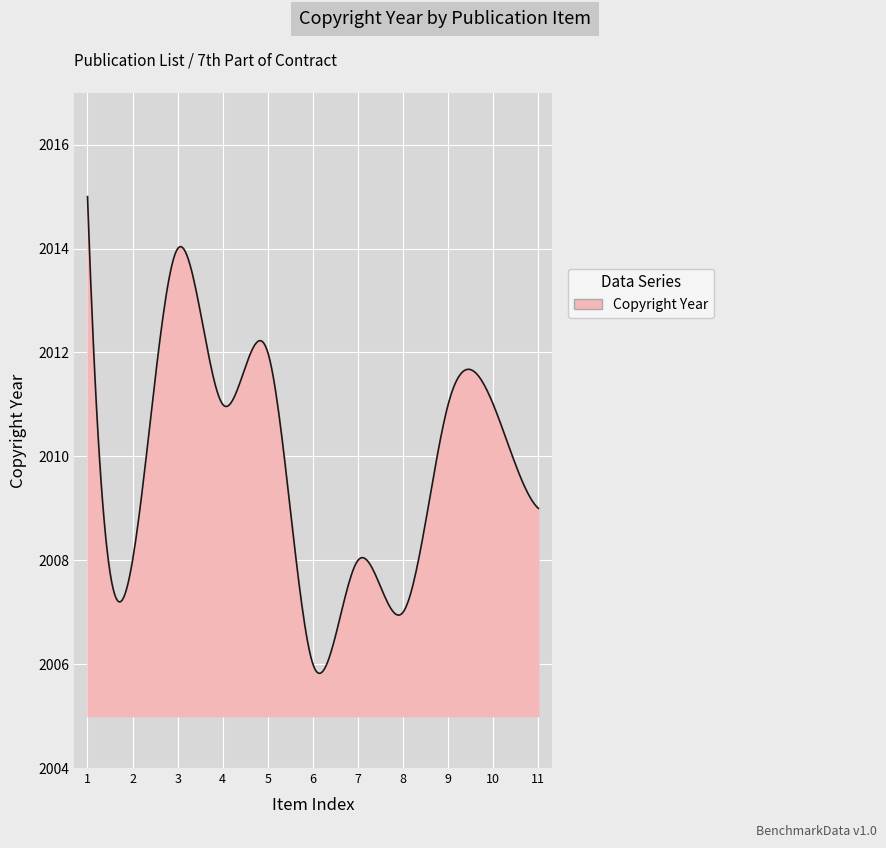

What is the greatest value displayed?

2015.0